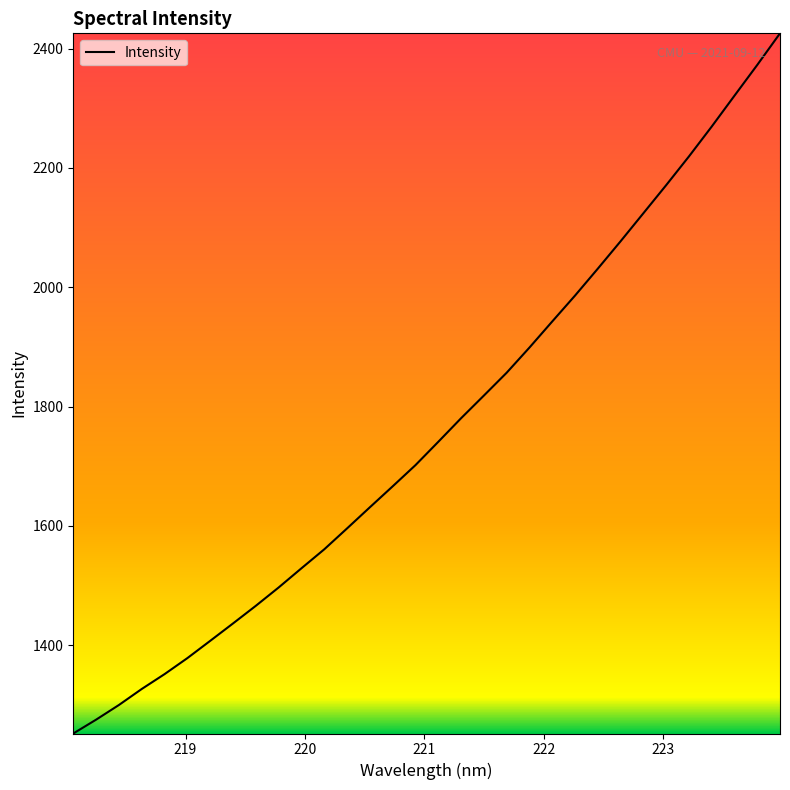

True or false: the data has more than 0 interior local peaks.

False